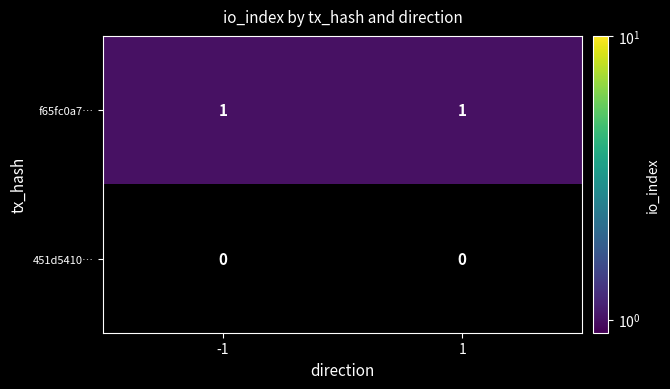

At how many categories does at least one series exceed 0?

2